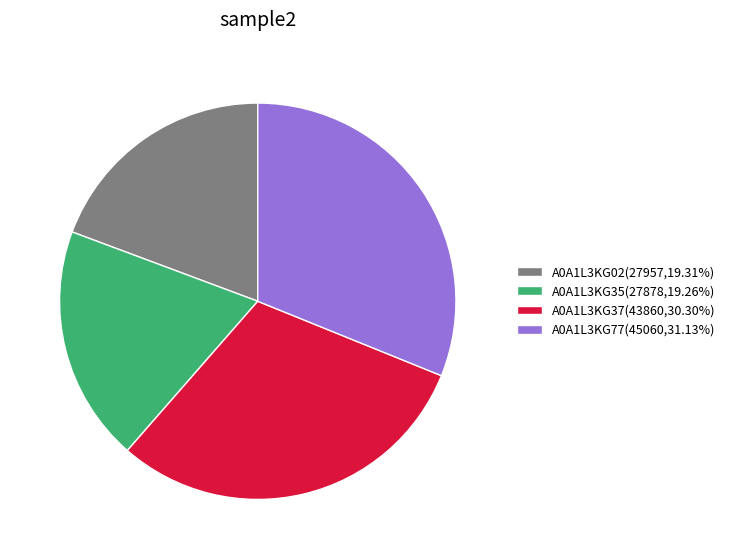

How many segments does this pie chart have?

4